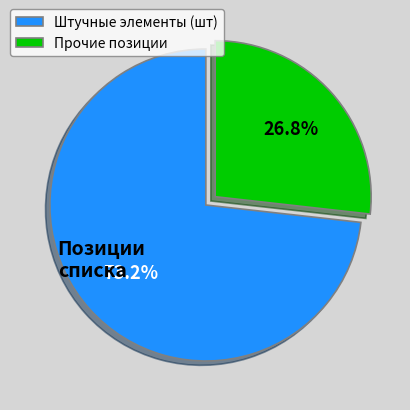

What percentage is NOT represented by Штучные элементы (шт)?

26.8%